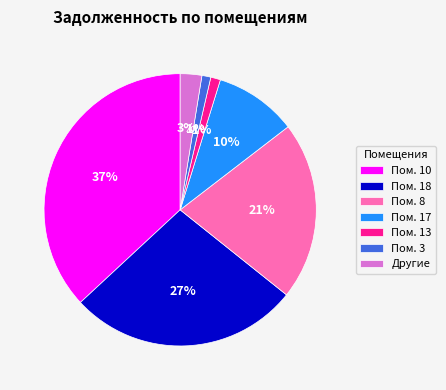

Is Пом. 8 the majority of the pie?

No